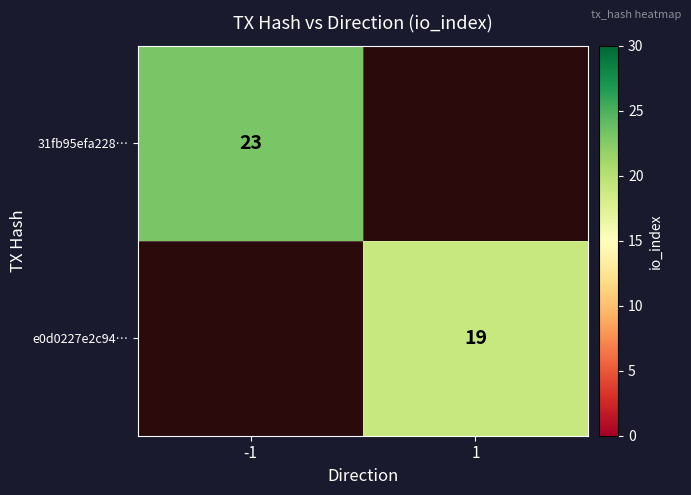

Is it true that e0d0227e2c94… equals 28 at 1?

False